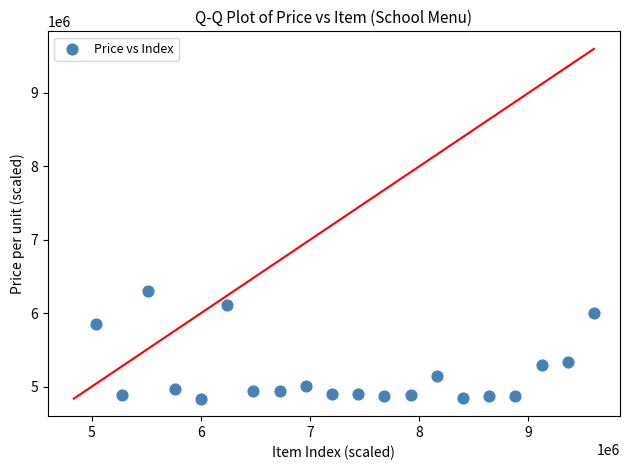

What is the range of Y values (max minus min)?

1464000